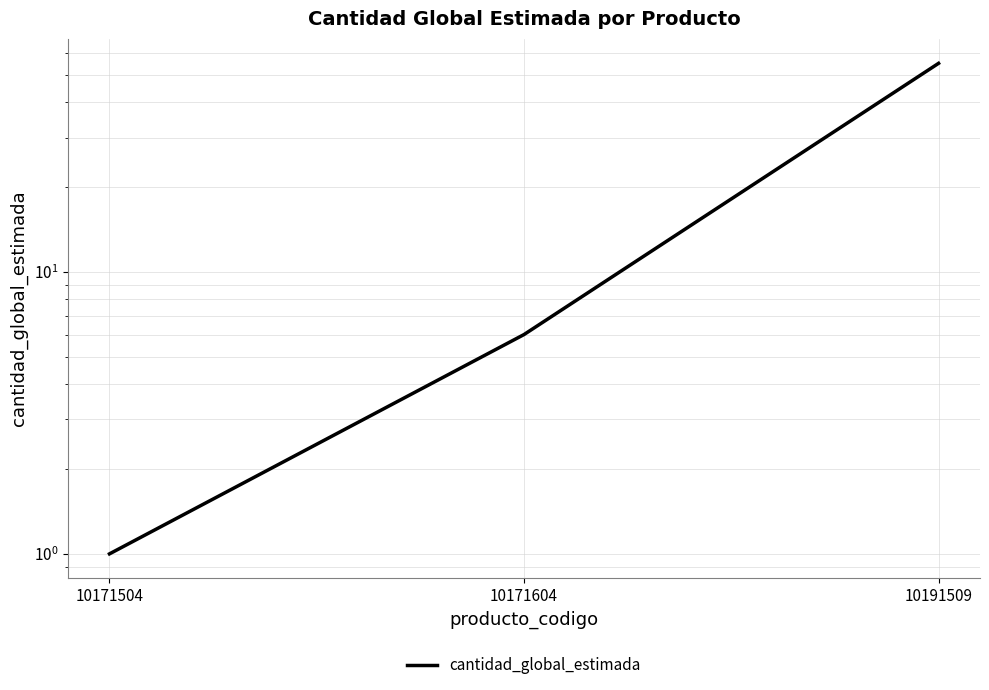

Reading left to right, what are all the values shown in this chart?

10171504=1	10171604=6	10191509=55